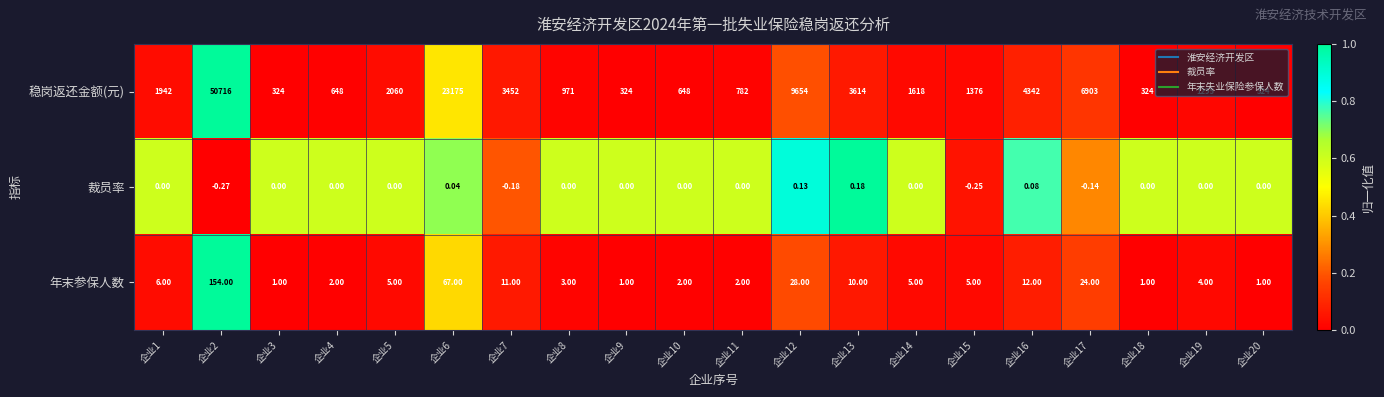

At how many categories does at least one series exceed 0?

20